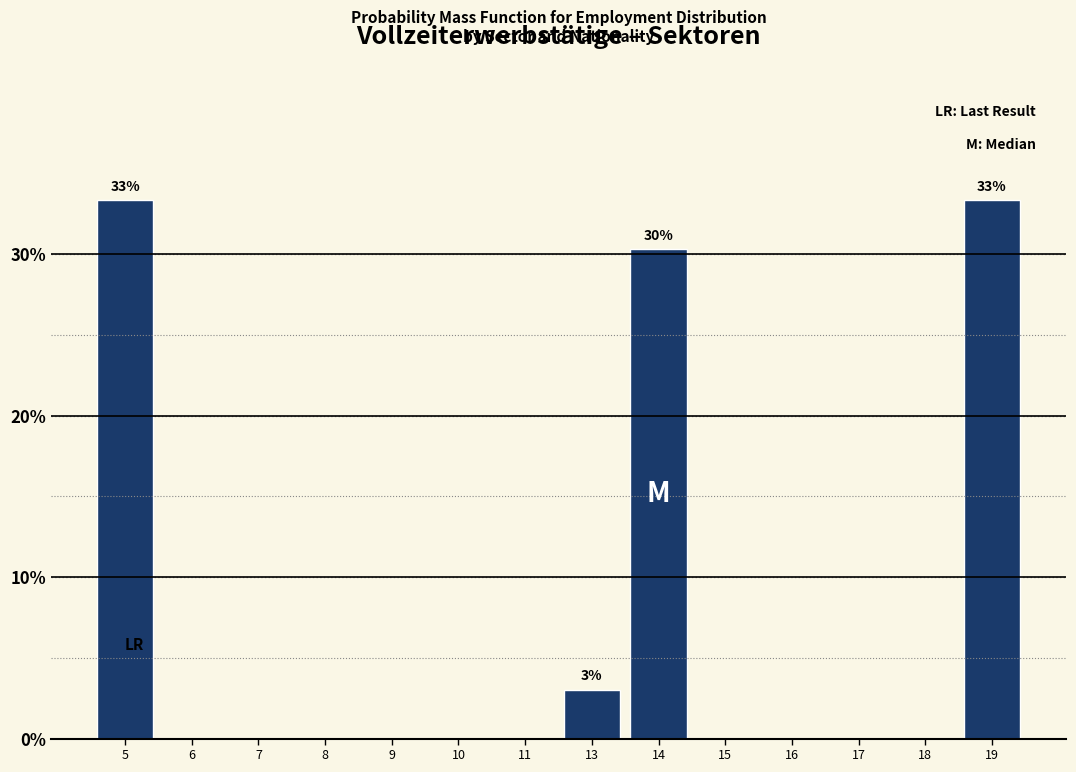

Reading right to left, what are all the values shown in this chart?

19=33.3	18=0.0	17=0.0	16=0.0	15=0.0	14=30.3	13=3.0	11=0.0	10=0.0	9=0.0	8=0.0	7=0.0	6=0.0	5=33.3